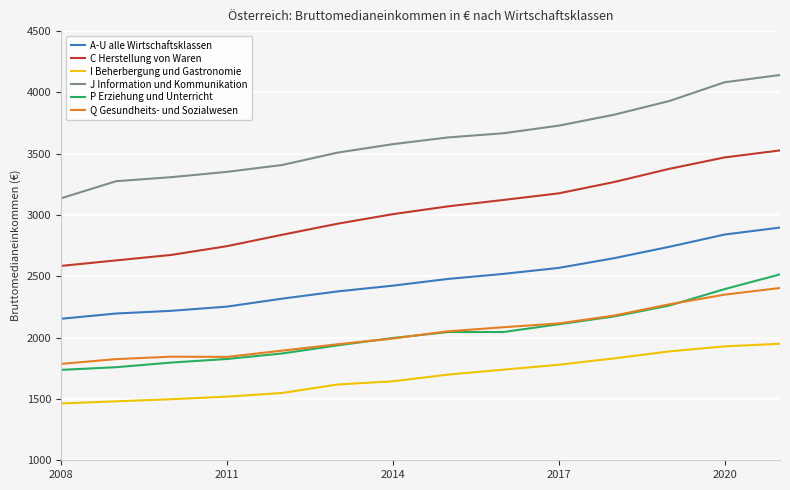

How many lines are shown in the chart?

6